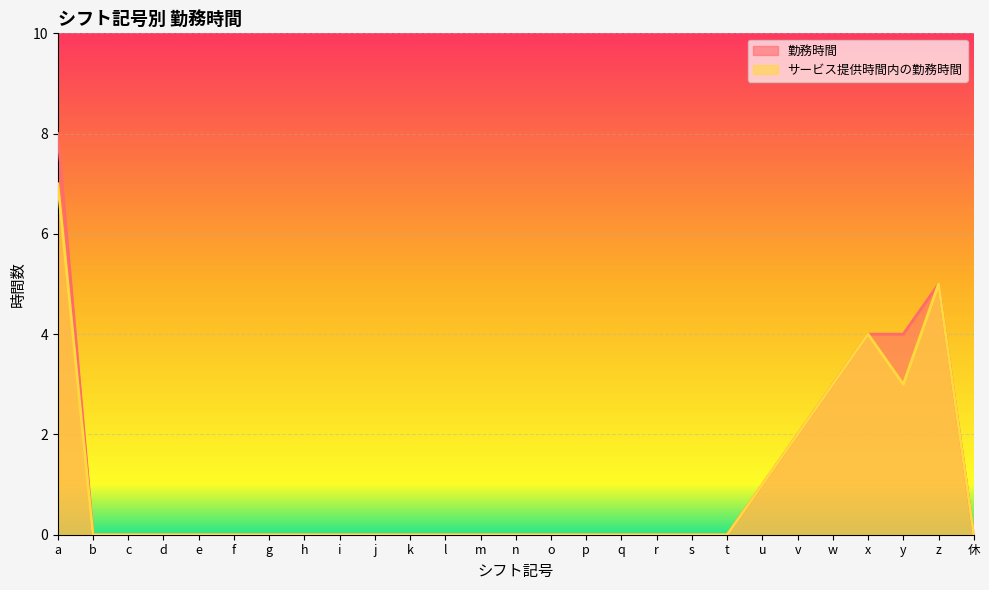

What are all the series names shown in the legend?

勤務時間, サービス提供時間内の勤務時間